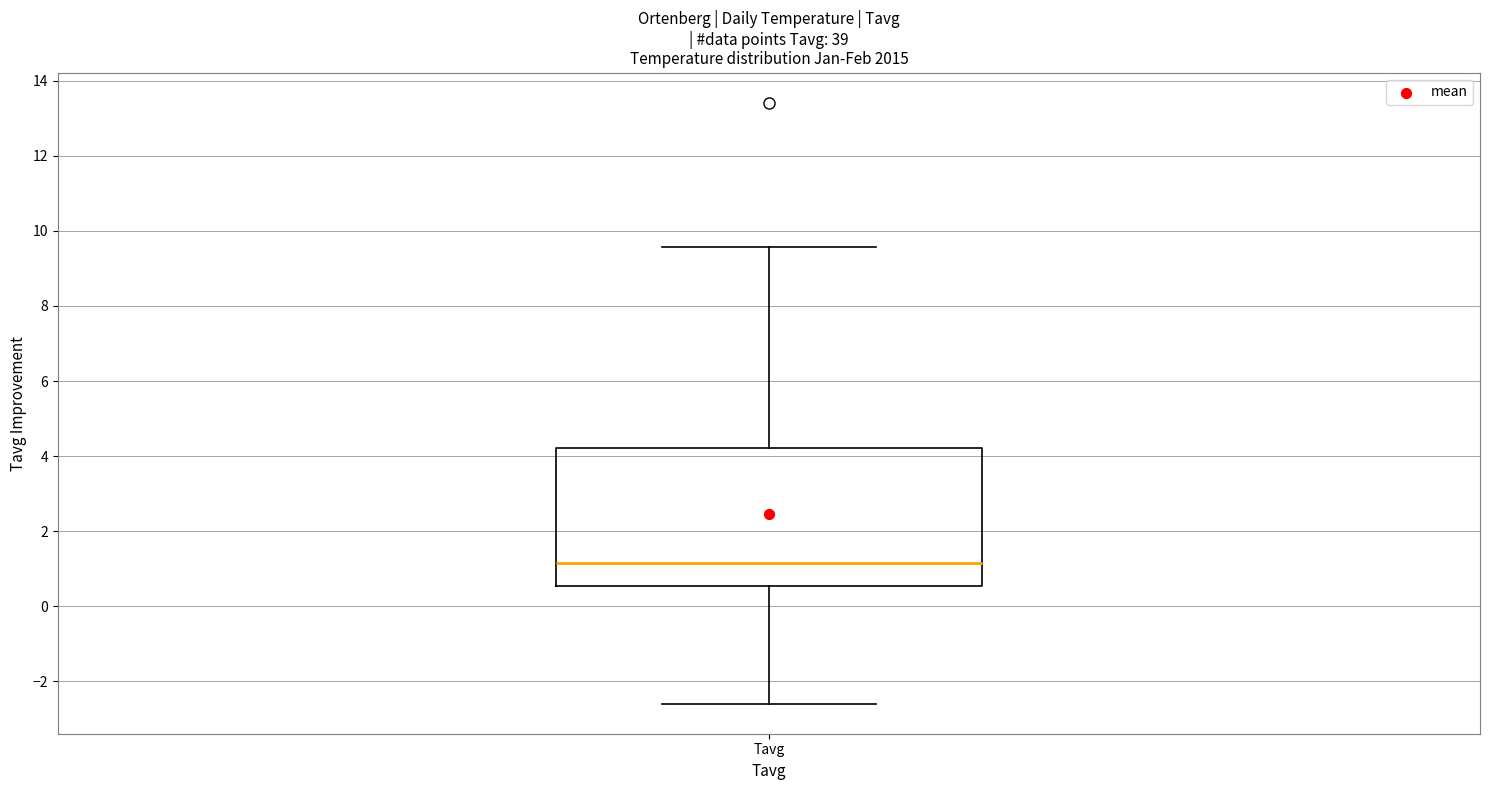

Read this box plot against the y-axis: the position of the median line, the range covered by the box, and the ends of both whiskers. The values are not printed on the chart, so give them approximately, as read against the axis.

median 1.2, box 0.6 to 4.2, whiskers -2.6 to 9.6